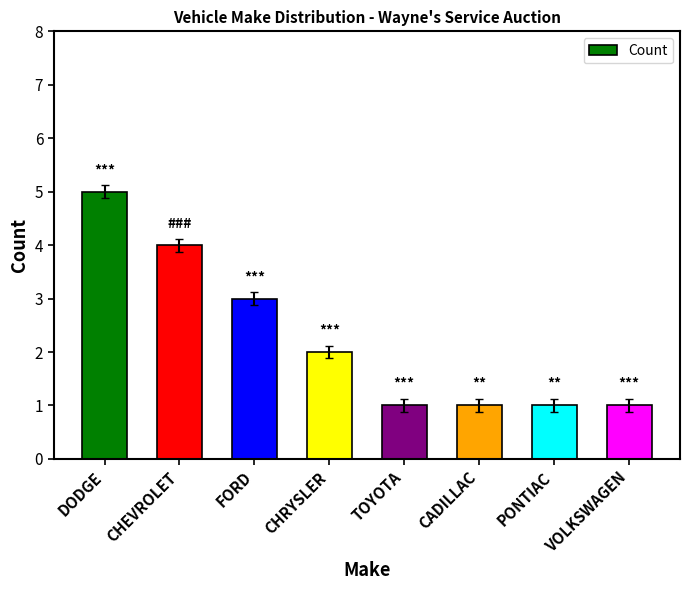

Between PONTIAC and CHEVROLET, which is larger?

CHEVROLET